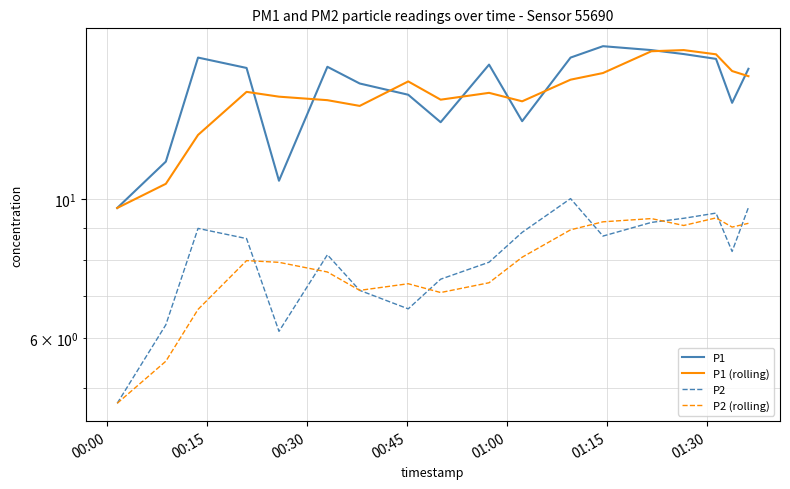

Which series has the largest range (max minus min)?

P1